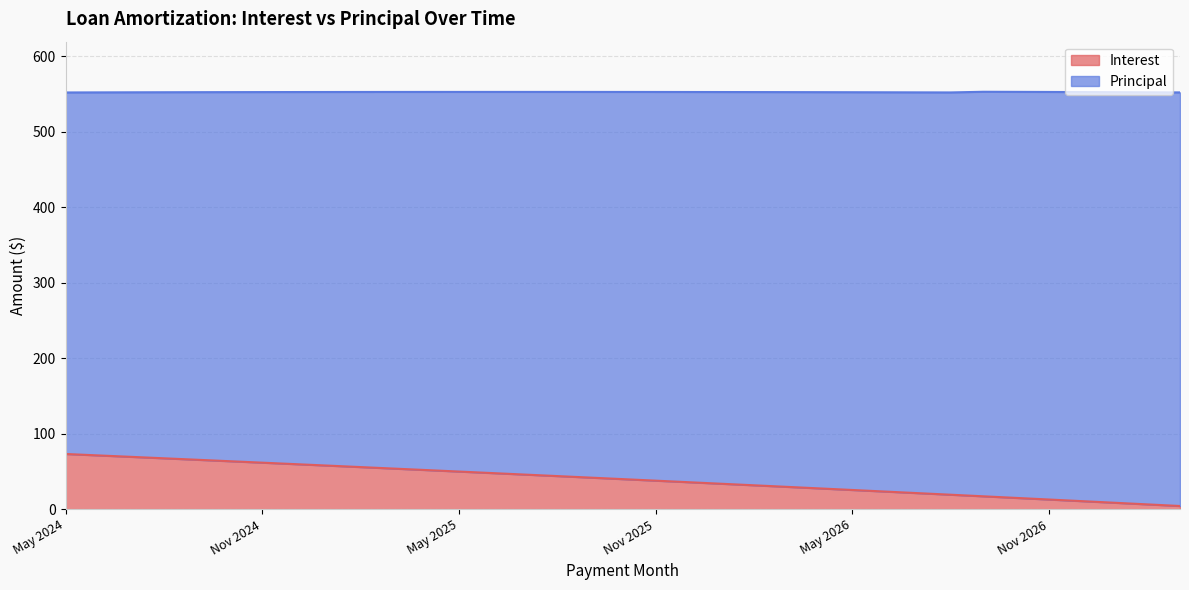

Is it true that the value at Mar 2025 is 54.0?

True